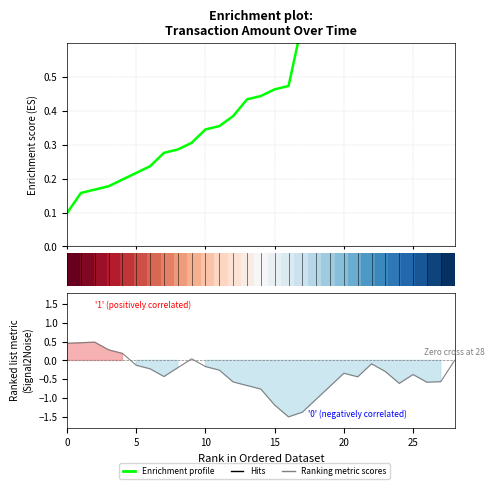

Is the value of Enrichment profile at 25 greater than the value of Ranking metric scores at 30?

Yes